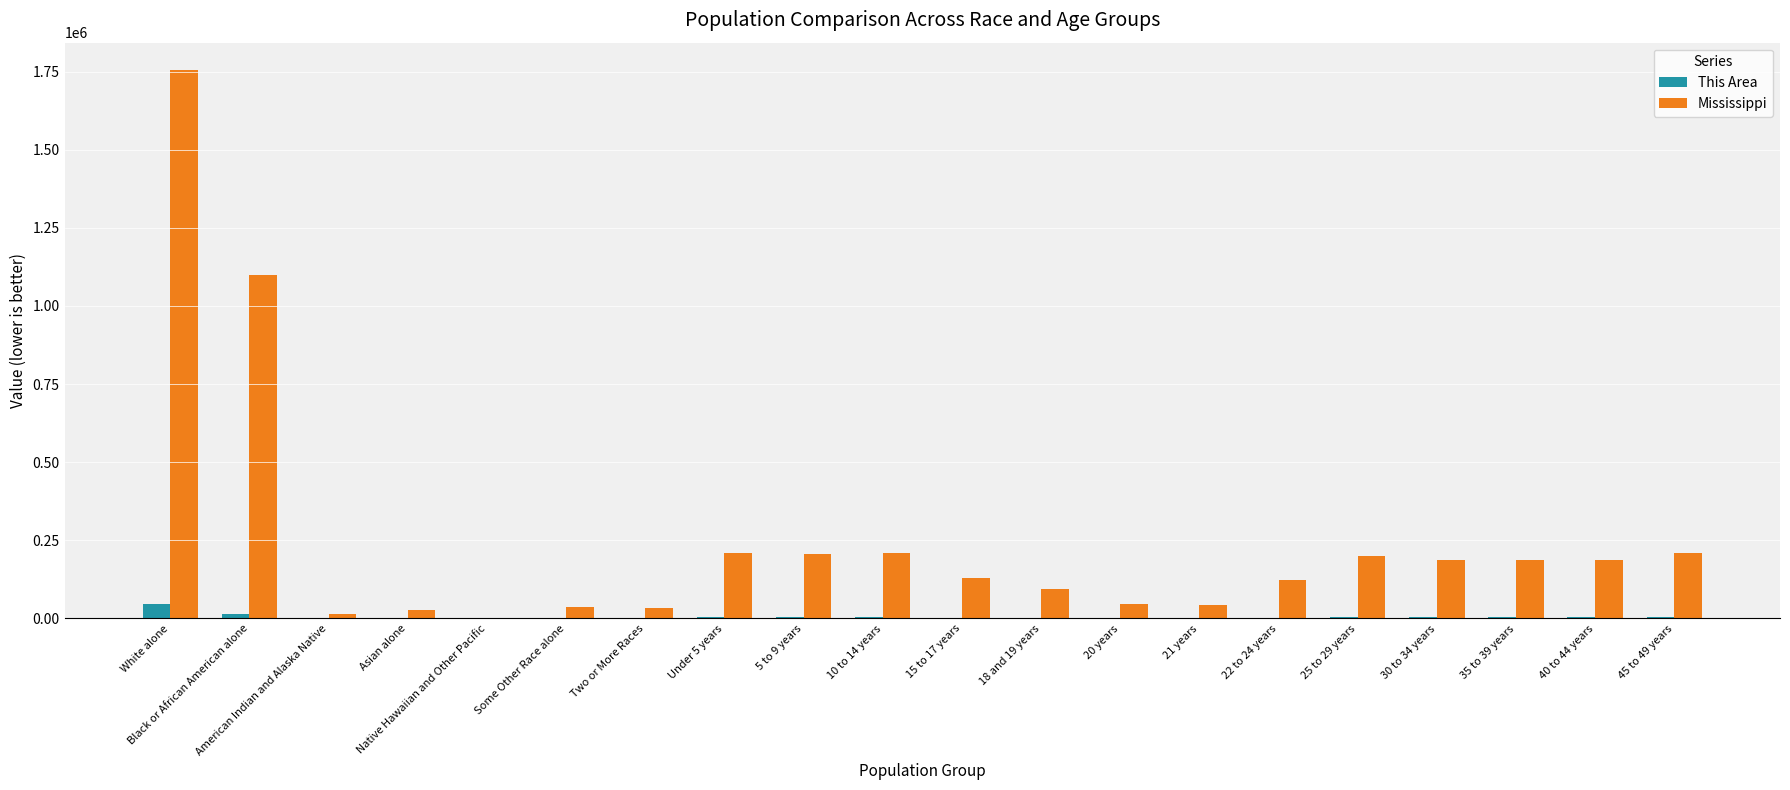

What is the approximate value of This Area at American Indian and Alaska Native?

155